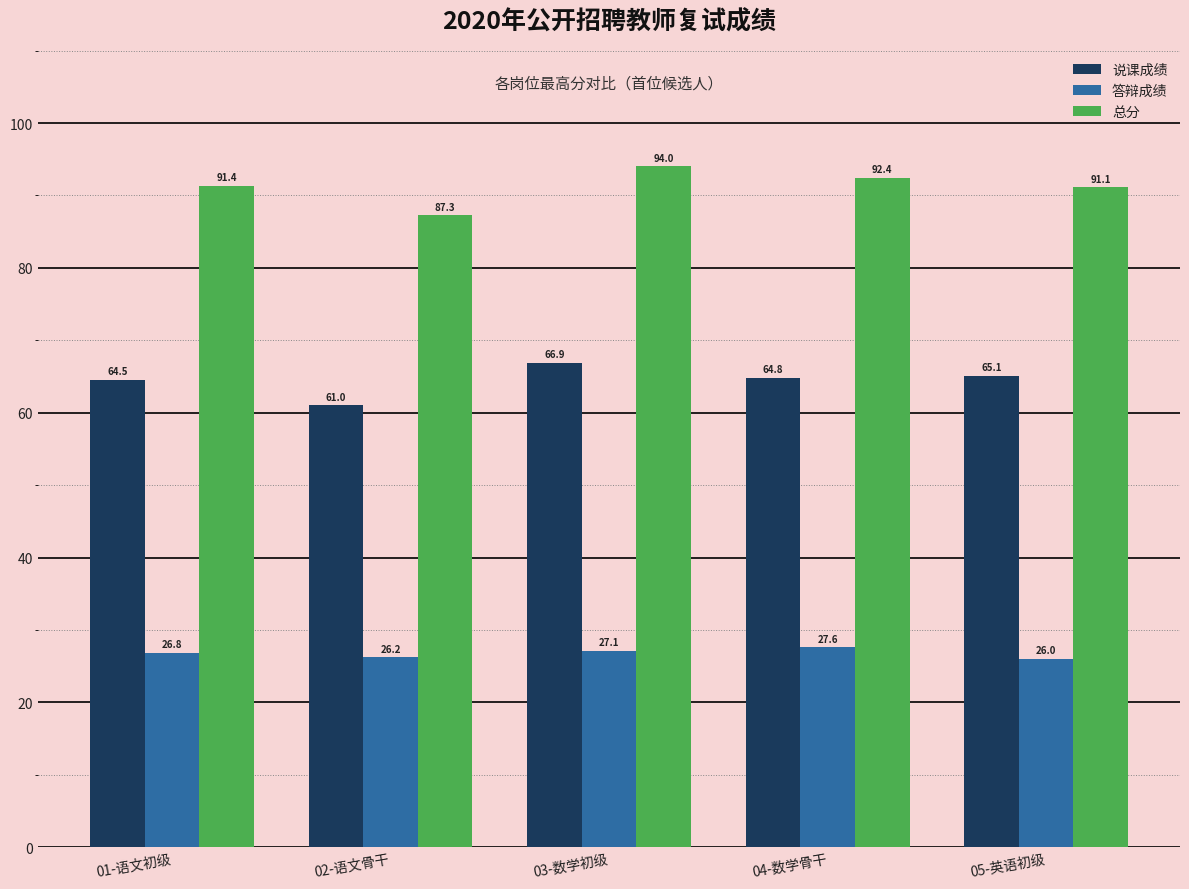

Reading left to right, list all the values displayed in this chart.

说课成绩: 64.5	61.0	66.9	64.8	65.1
答辩成绩: 26.8	26.2	27.1	27.6	26.0
总分: 91.4	87.3	94.0	92.4	91.1